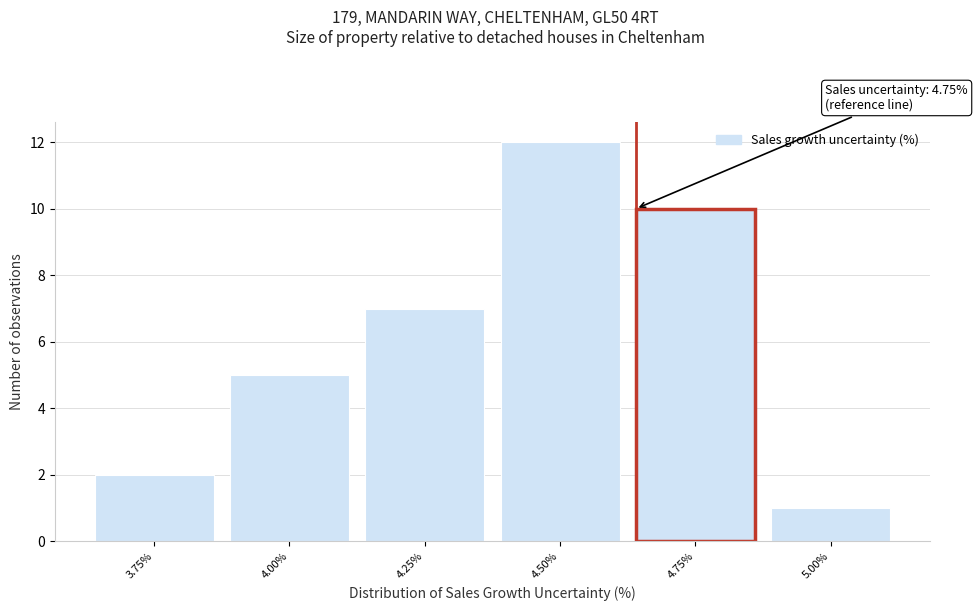

Reading left to right, list all the values displayed in this chart.

3.75%=2	4.00%=5	4.25%=7	4.50%=12	4.75%=10	5.00%=1